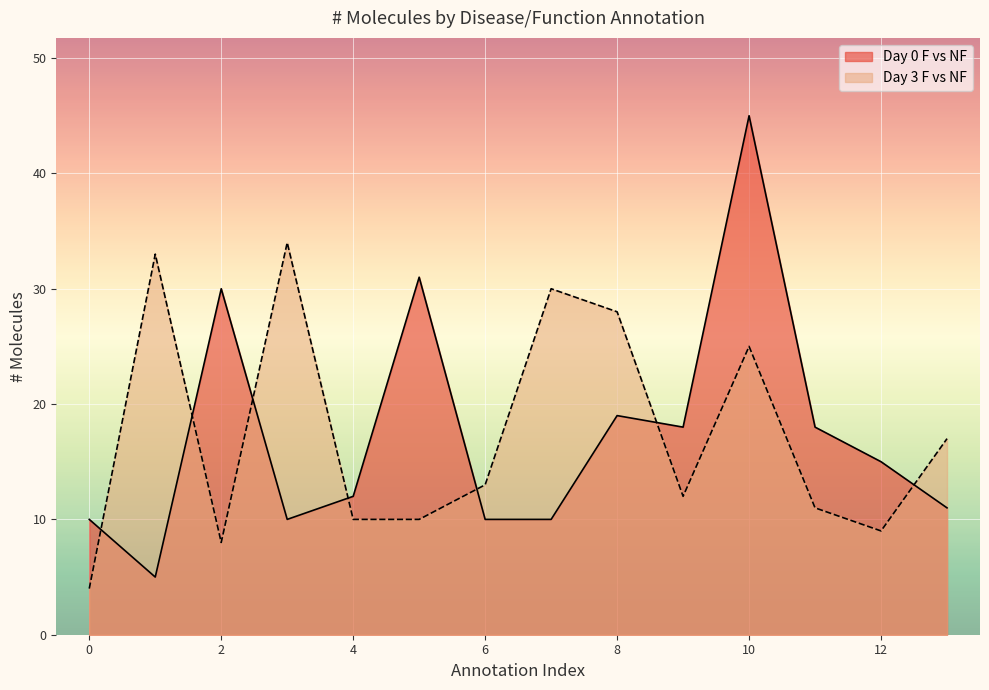

Rank the series at 12 from lowest to highest value.

Day 3 F vs NF, Day 0 F vs NF